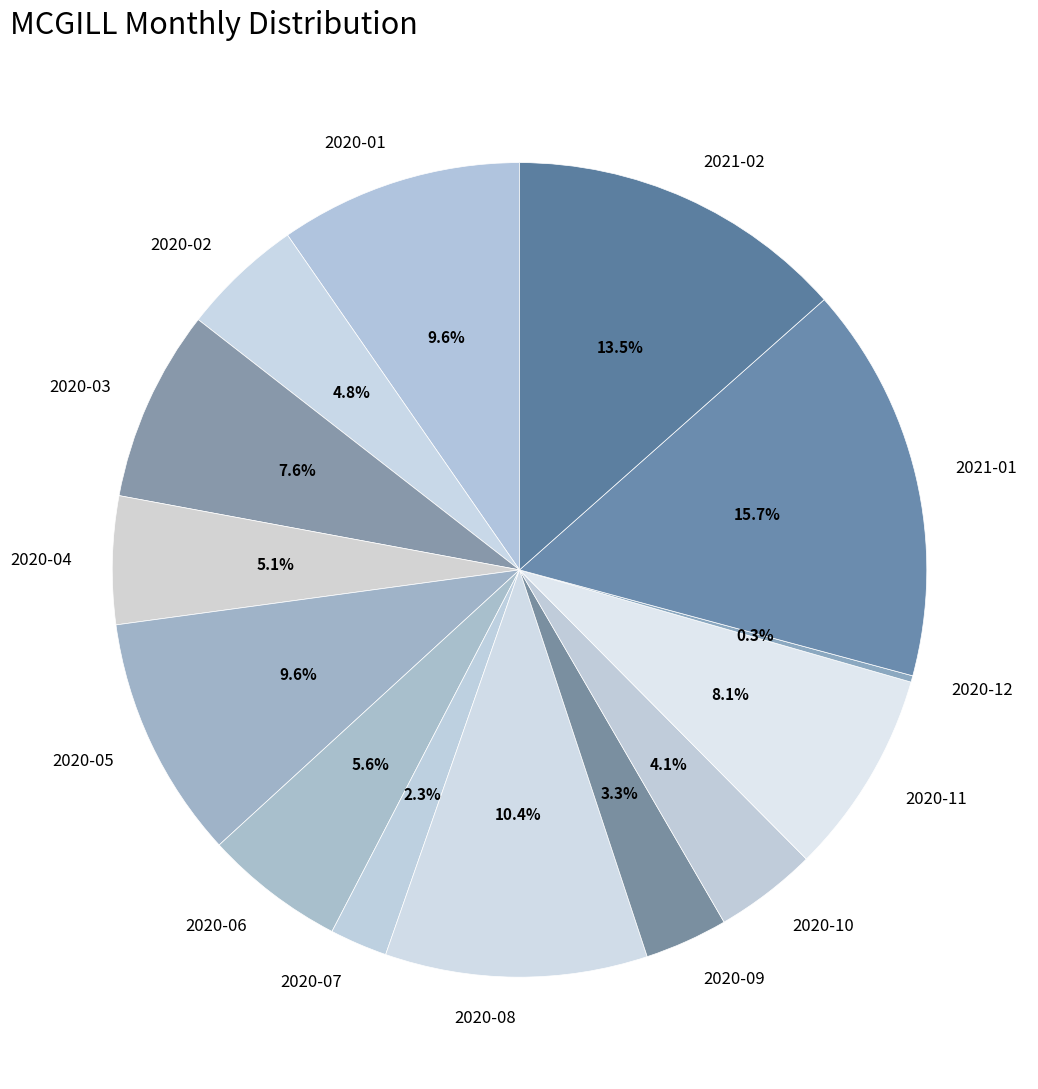

Does 2020-01 represent more than half of the total?

No